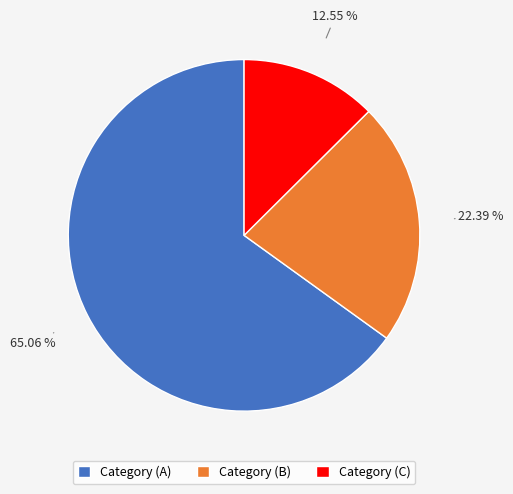

How many segments does this pie chart have?

3